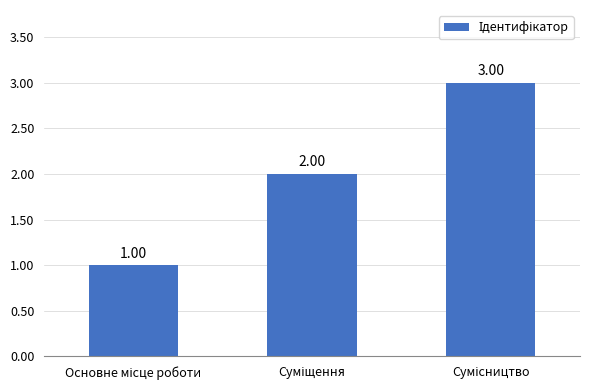

Count the number of data series in this chart.

1